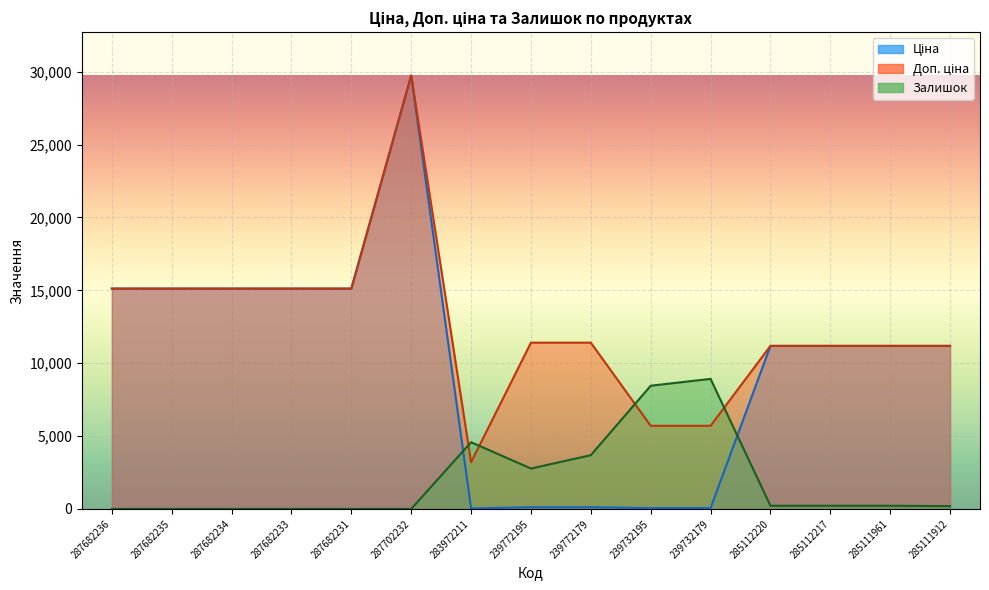

Reading left to right, what are all the values shown in this chart?

Ціна: 15120.0	15120.0	15120.0	15120.0	15120.0	29747.2	32.0	114.1	114.1	57.0	57.0	11188.2	11188.2	11188.2	11188.2
Доп. ціна: 15120.0	15120.0	15120.0	15120.0	15120.0	29747.2	3205.0	11410.0	11410.0	5705.0	5705.0	11188.2	11188.2	11188.2	11188.2
Залишок: 0.0	0.0	0.0	0.0	0.0	0.0	4576.5	2771.3	3686.6	8453.8	8924.2	216.1	216.1	216.1	190.7